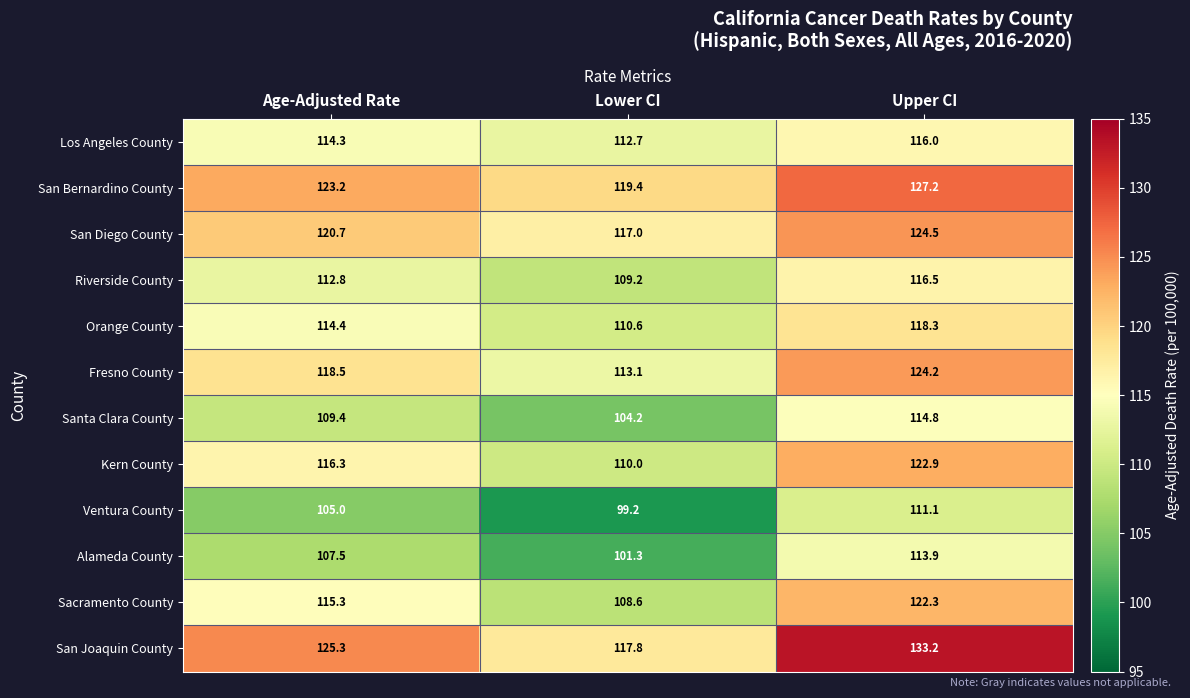

Which series has the largest total across all categories?

San Joaquin County